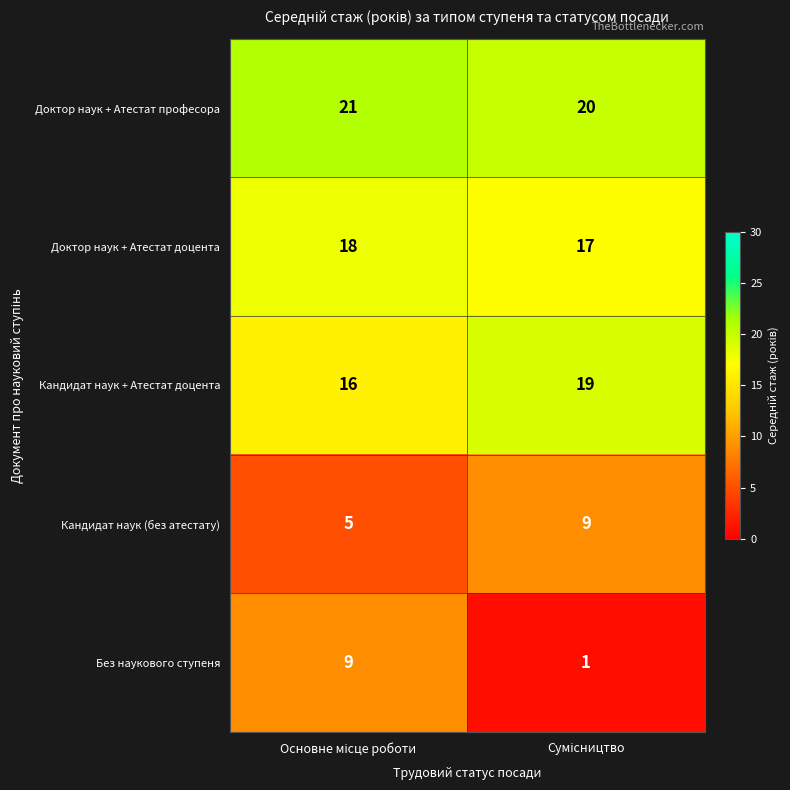

What is the greatest value displayed?

21